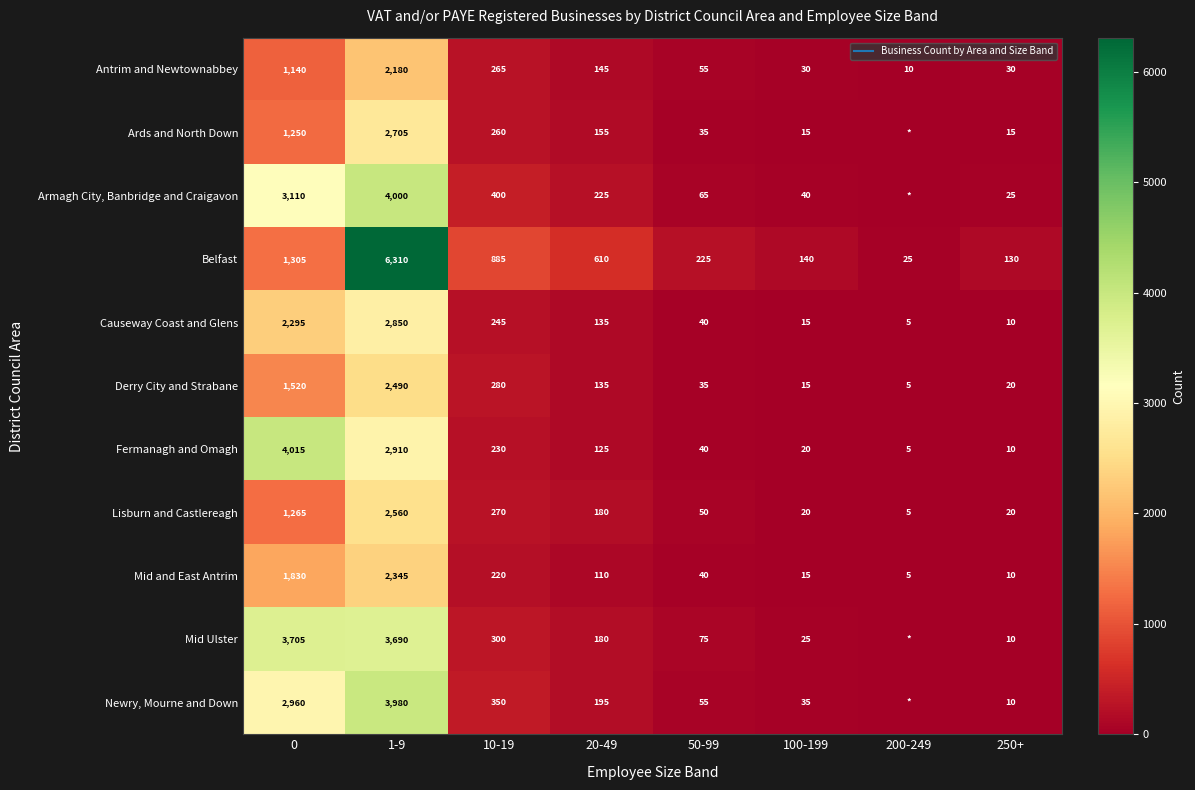

Between 1-9 and 50-99, which series saw the biggest shift?

Belfast